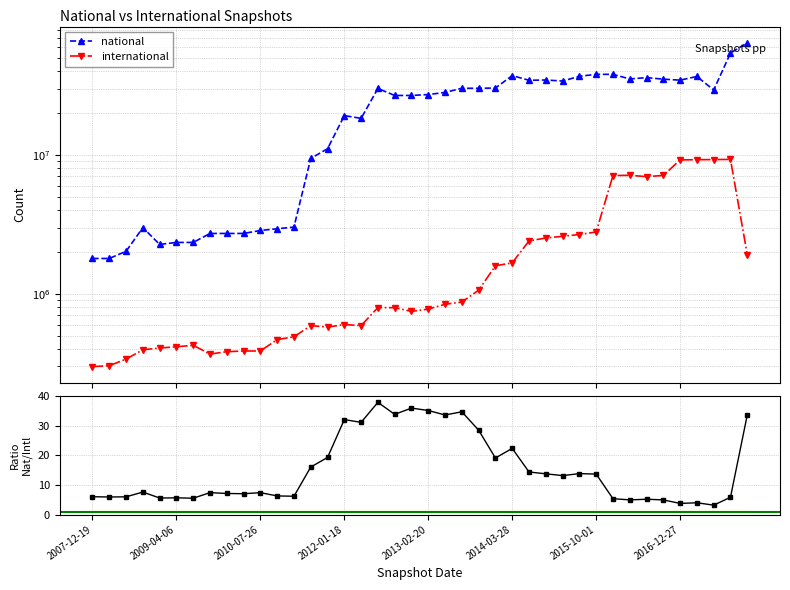

Is the value of international at 13 greater than the value of national/international at 26?

Yes